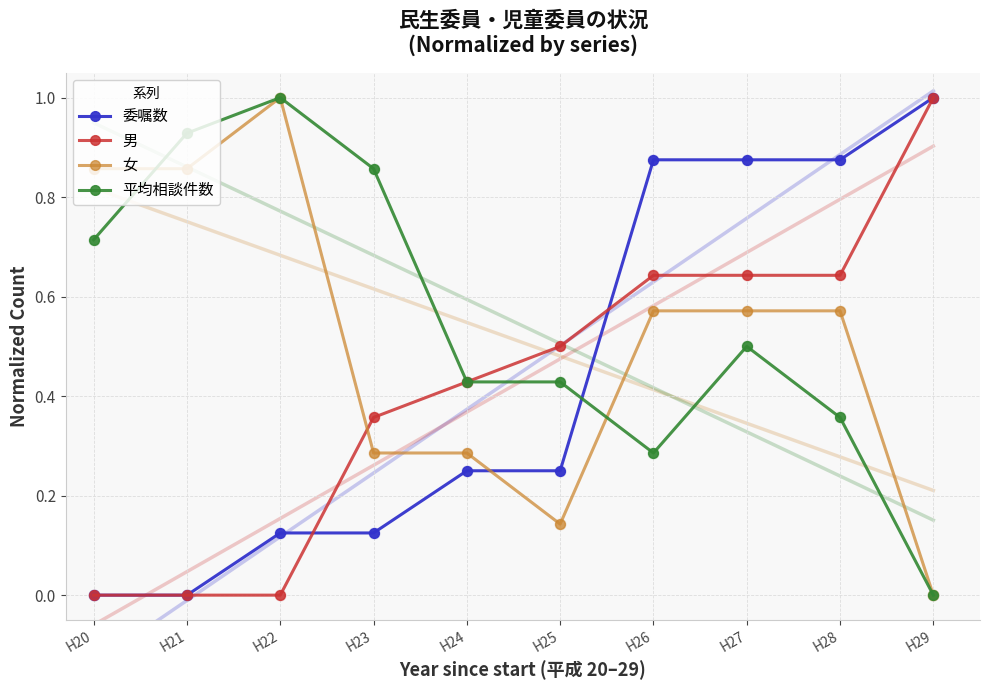

Which series has the largest total across all categories?

平均相談件数